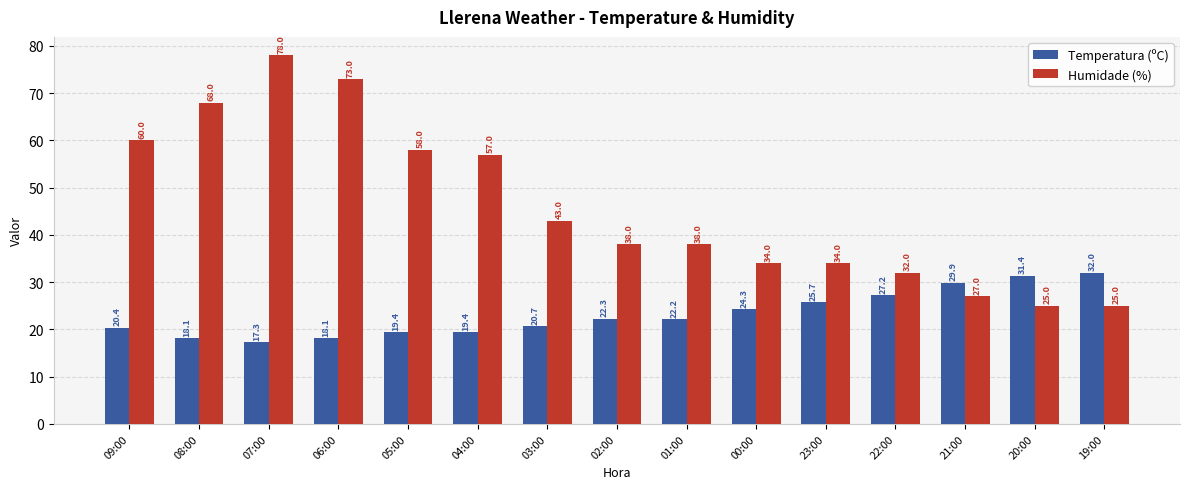

Rank the series by their maximum value, from lowest to highest.

Temperatura (ºC), Humidade (%)